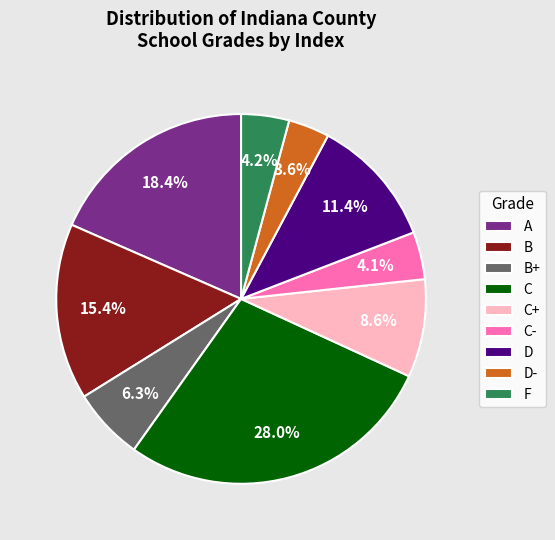

To the nearest percent, what is the difference between the largest and smallest slice percentages?

24%